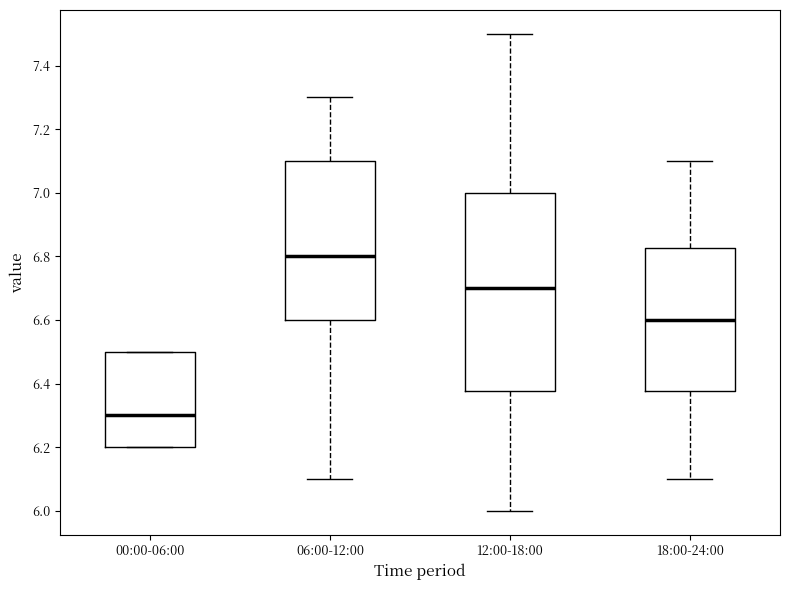

Reading left to right, read every box against the y-axis: the position of its median line, the range the box covers, and the ends of its whiskers. The values are not printed on the chart, so give them approximately, as read against the axis.

00:00-06:00: median 6.30, box 6.20 to 6.50, whiskers 6.20 to 6.50
06:00-12:00: median 6.80, box 6.60 to 7.10, whiskers 6.10 to 7.30
12:00-18:00: median 6.70, box 6.38 to 7.00, whiskers 6.00 to 7.50
18:00-24:00: median 6.60, box 6.38 to 6.82, whiskers 6.10 to 7.10